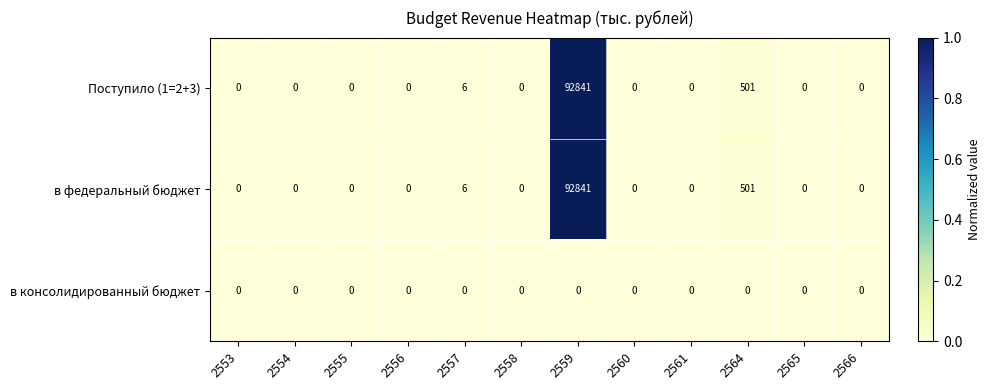

At which label is в федеральный бюджет closest to 46420?

2564